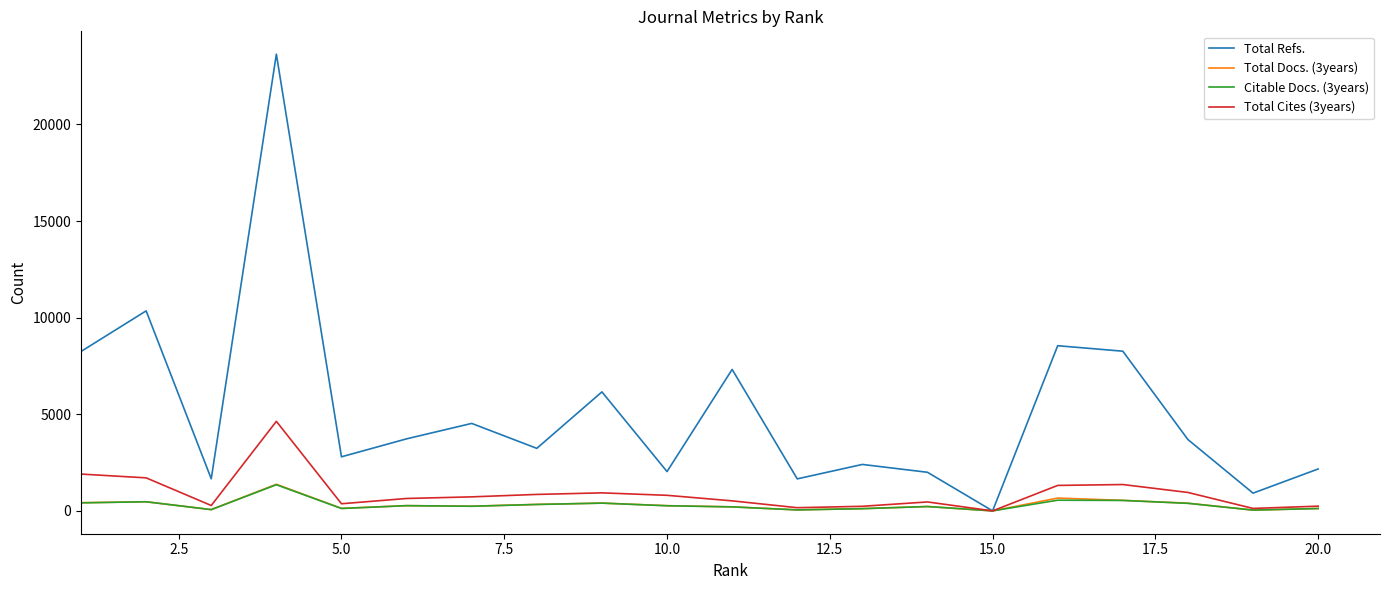

Which series has the largest total across all categories?

Total Refs.